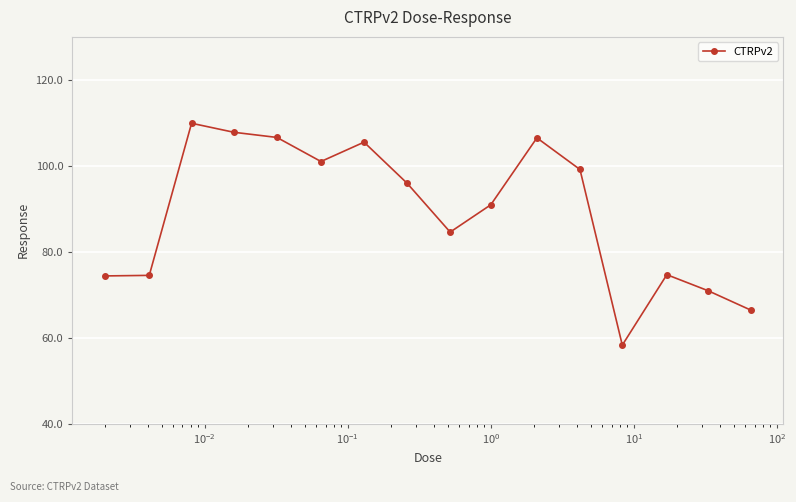

What is the value of the 1st point from the left?

74.4